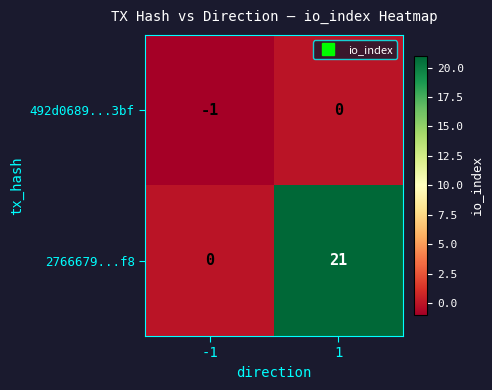

What is the difference between the maximum and minimum values in the 2766679...f8 series?

21